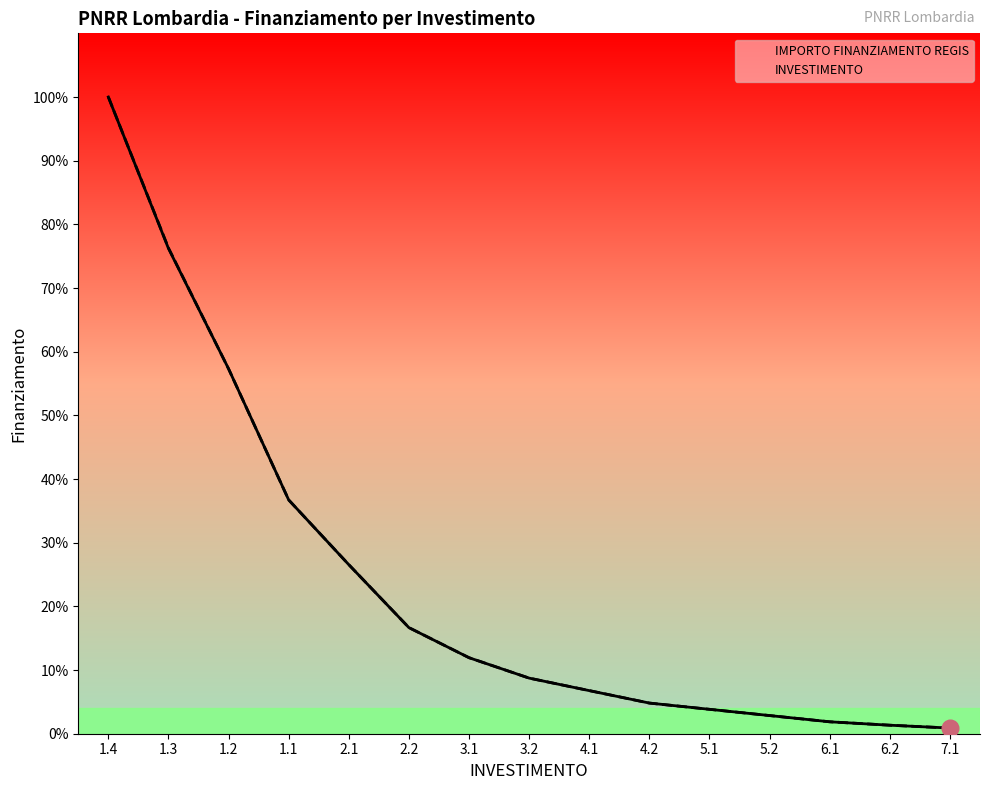

What is the value of the INVESTIMENTO point at the 15th from the left?

0.6